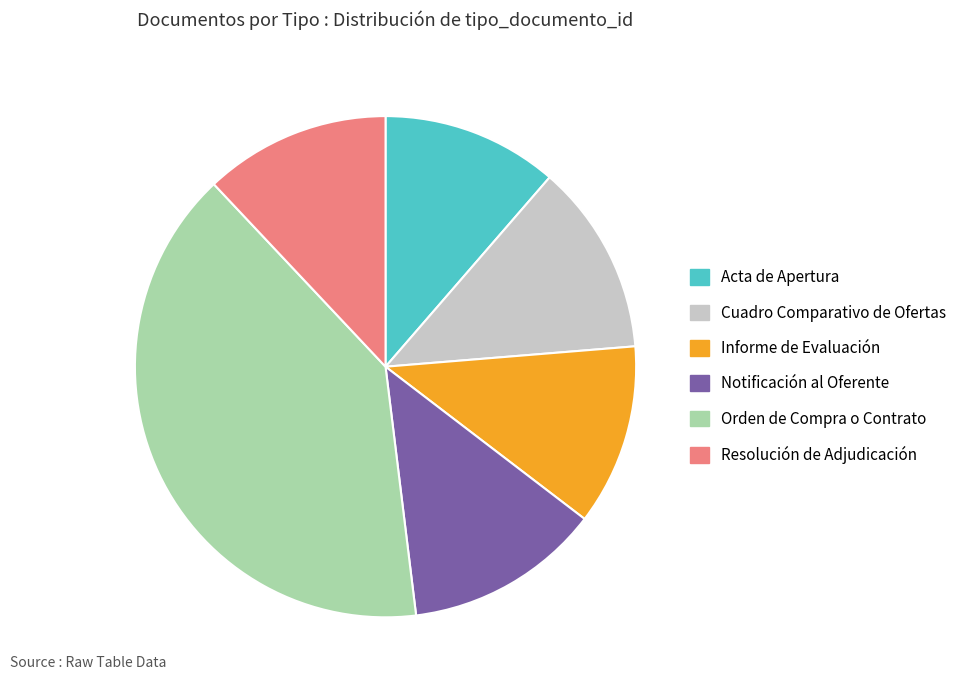

True or false: Orden de Compra o Contrato accounts for 30% of the total.

False